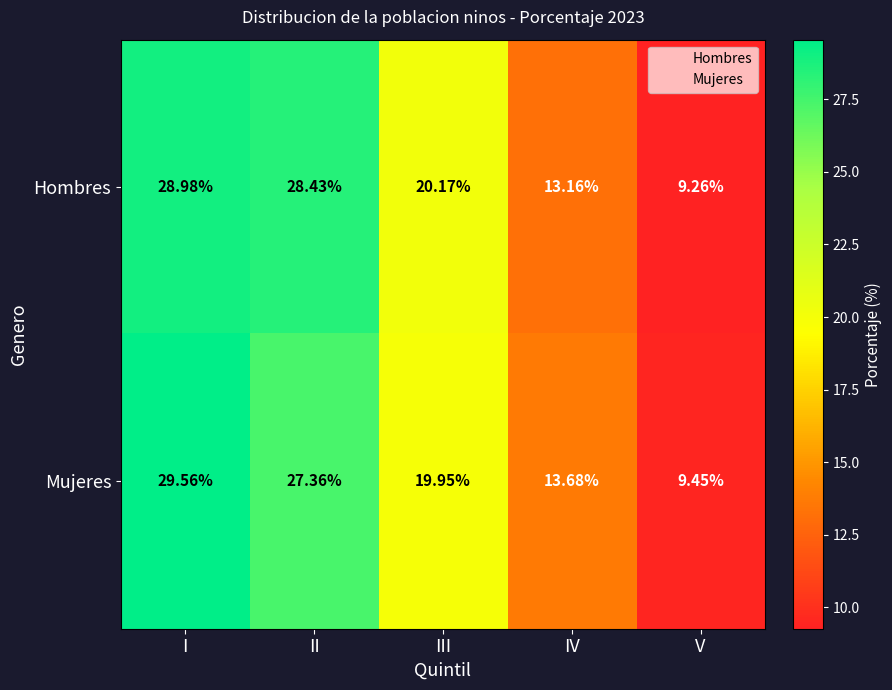

List the series in order of their peak value, highest first.

Mujeres, Hombres